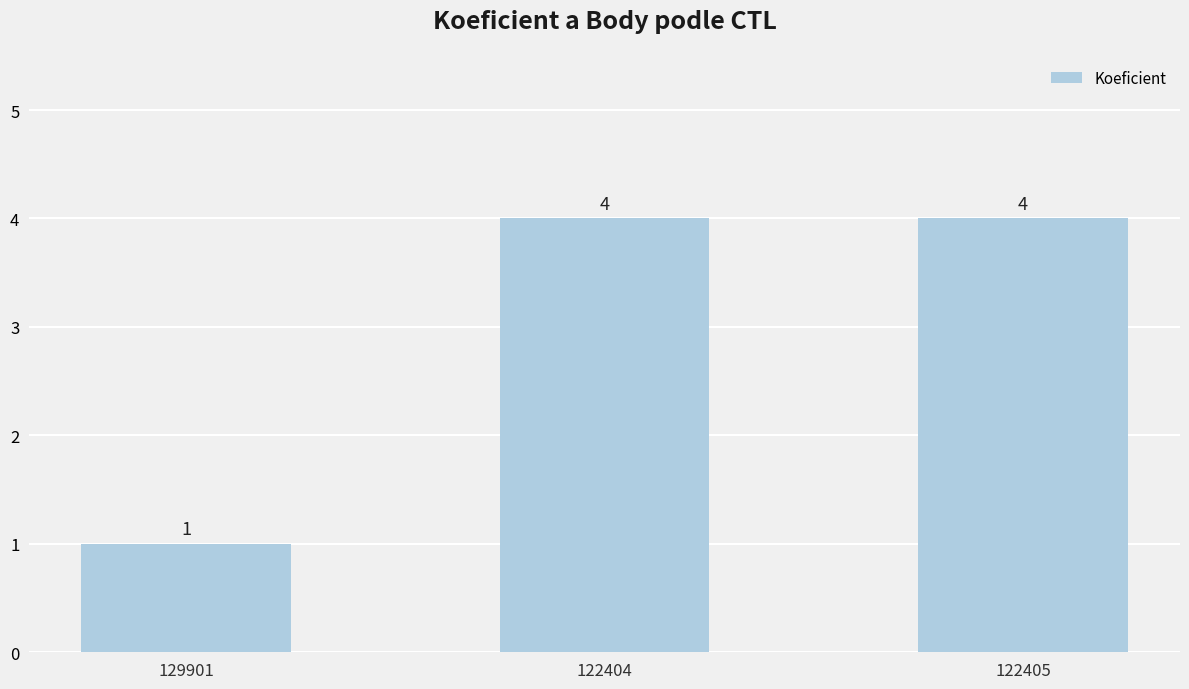

What is the average value?

3